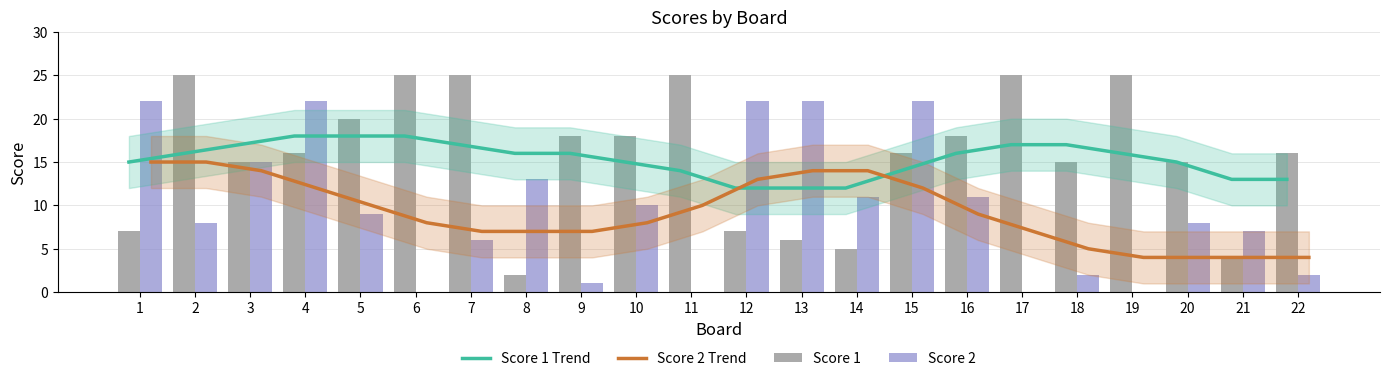

Reading left to right, transcribe all the data shown in this chart.

Score 1 Trend: 1=15	2=16	3=17	4=18	5=18	6=18	7=17	8=16	9=16	10=15	11=14	12=12	13=12	14=12	15=14	16=16	17=17	18=17	19=16	20=15	21=13	22=13
Score 2 Trend: 1=15	2=15	3=14	4=12	5=10	6=8	7=7	8=7	9=7	10=8	11=10	12=13	13=14	14=14	15=12	16=9	17=7	18=5	19=4	20=4	21=4	22=4
Score 1: 1=7	2=25	3=15	4=16	5=20	6=25	7=25	8=2	9=18	10=18	11=25	12=7	13=6	14=5	15=16	16=18	17=25	18=15	19=25	20=15	21=4	22=16
Score 2: 1=22	2=8	3=15	4=22	5=9	6=0	7=6	8=13	9=1	10=10	11=0	12=22	13=22	14=11	15=22	16=11	17=0	18=2	19=0	20=8	21=7	22=2